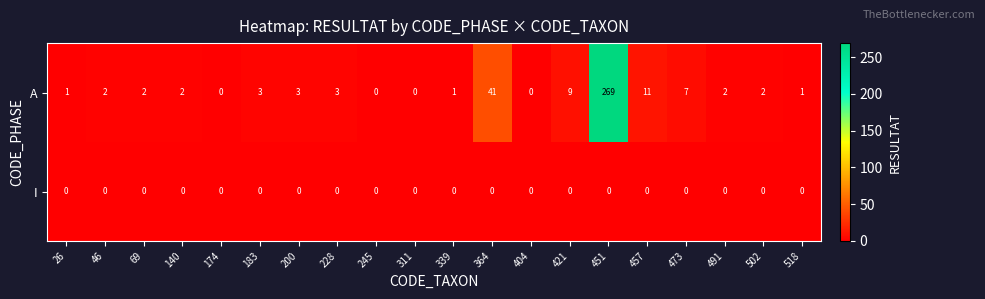

At how many categories does at least one series exceed 234?

1